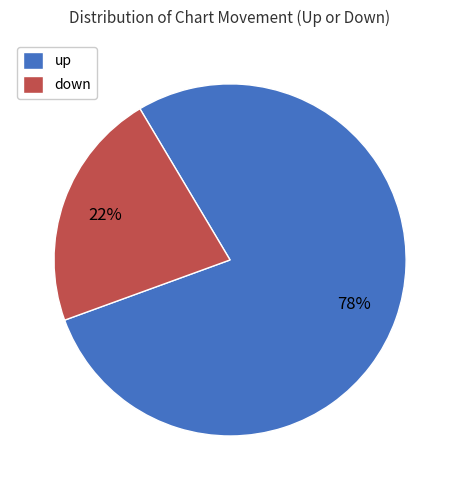

How many slices are in this pie chart?

2